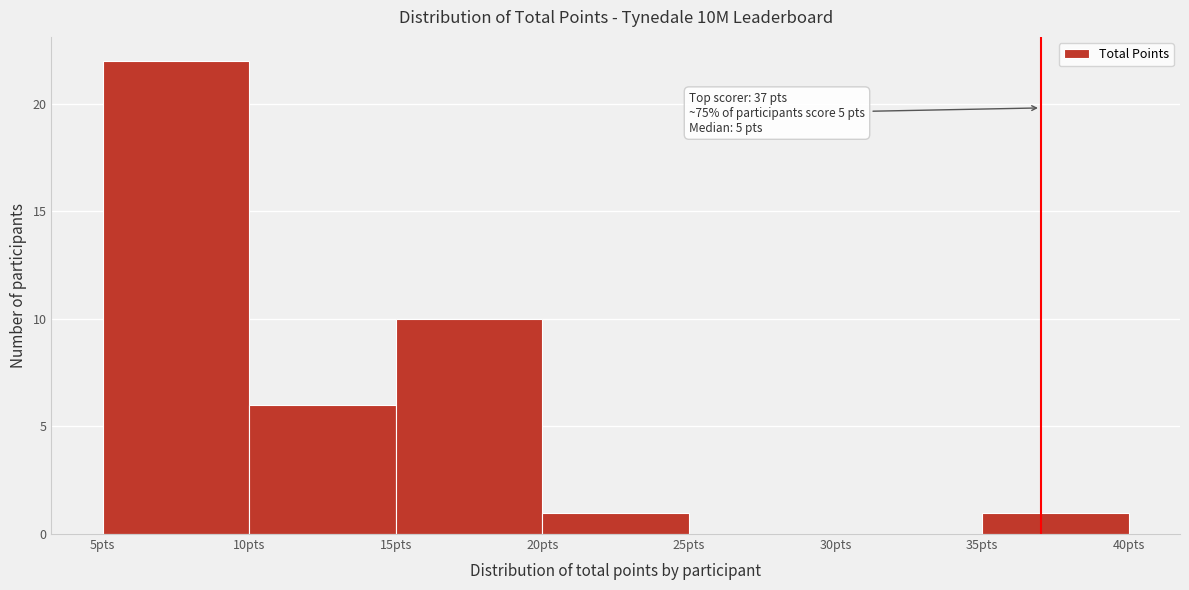

Which range on the x-axis has the tallest bar?

5 to 10